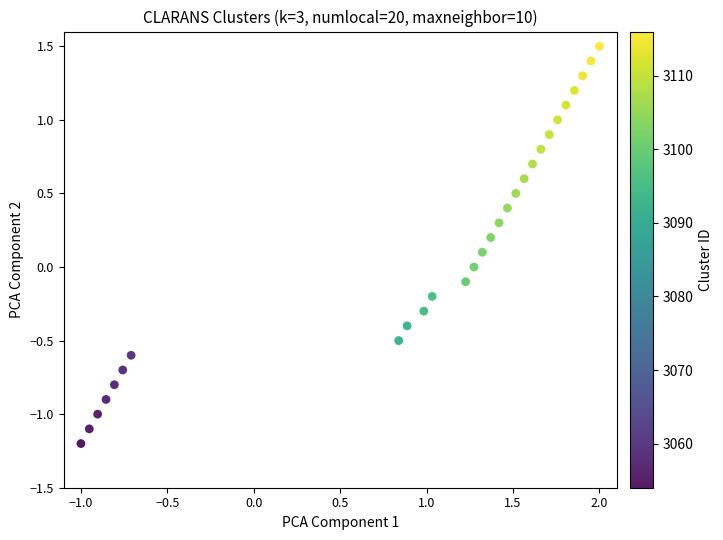

What is the range of Y values (max minus min)?

2.7